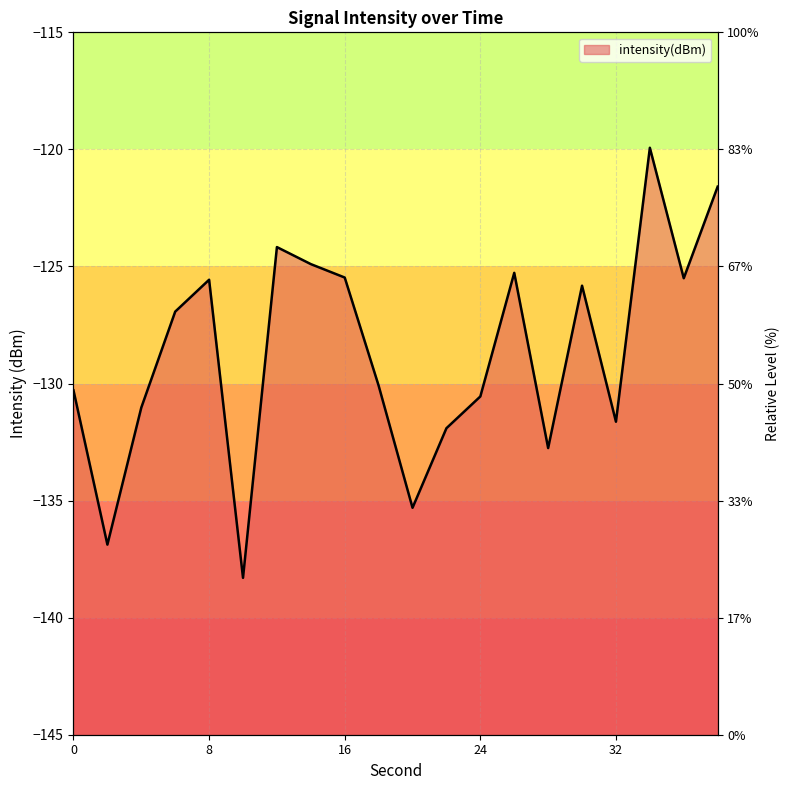

What is the difference between the second highest and second lowest values?

15.3